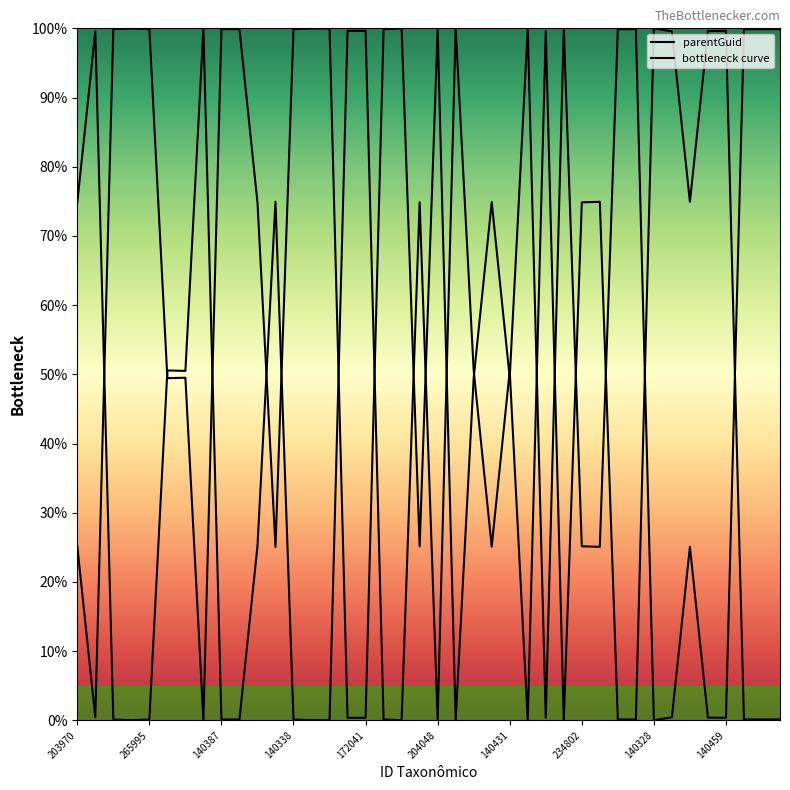

Does the chart have visible grid lines?

No